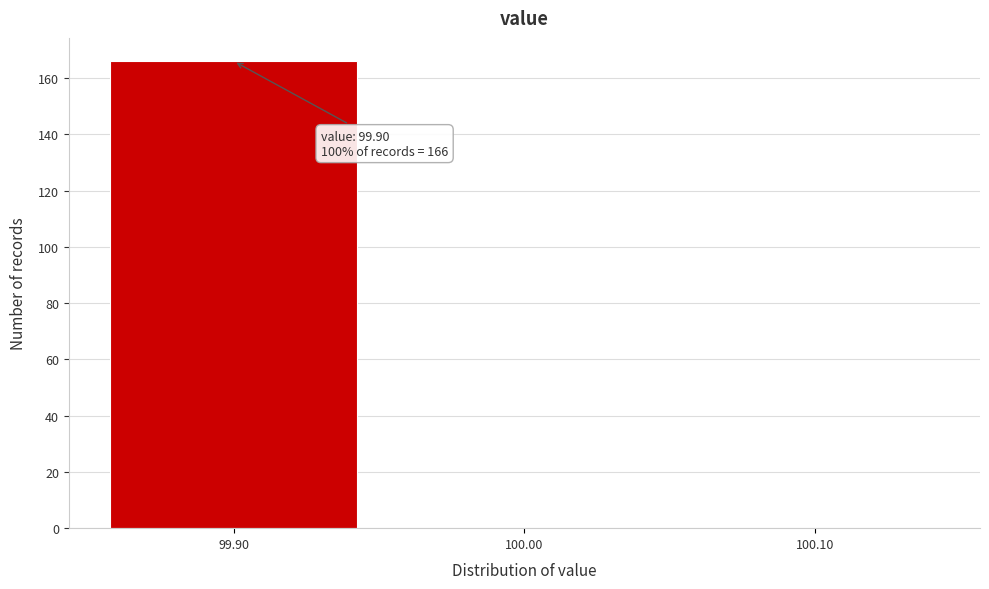

Over which range of the x-axis is the bar tallest?

99.85 to 99.95